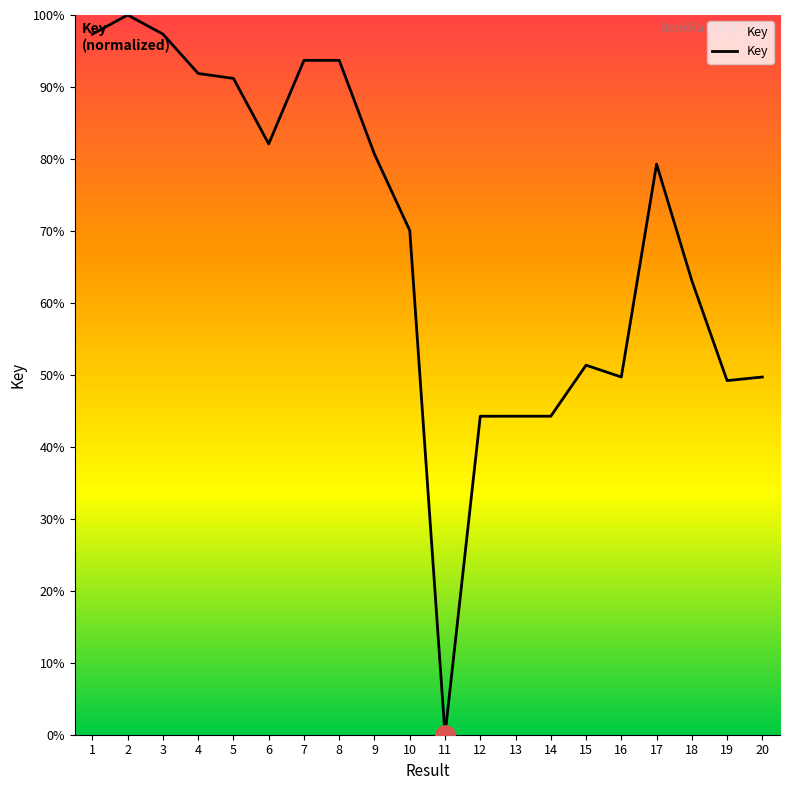

At which label does the data first exceed 79?

1